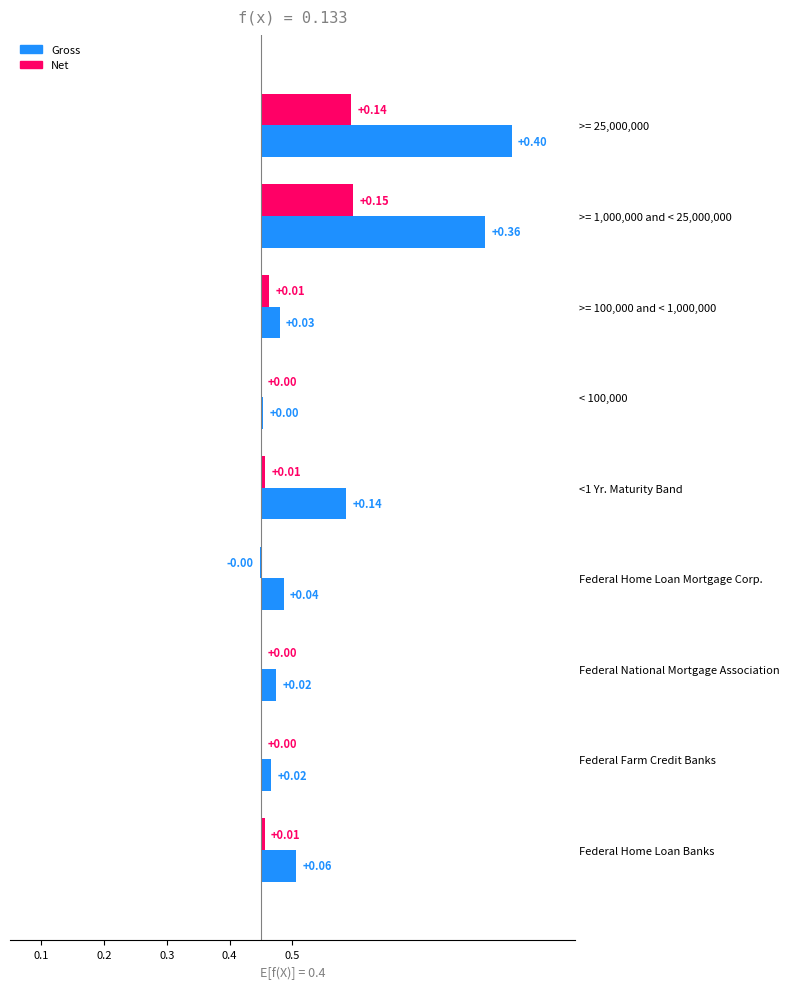

At how many categories does at least one series exceed 0?

9